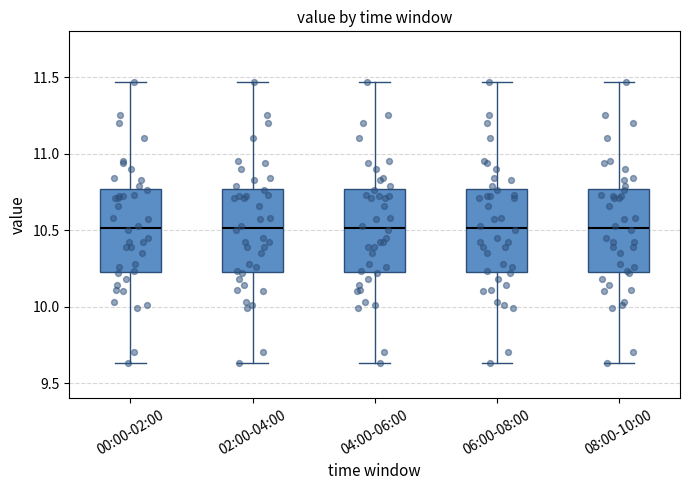

Where is the lower edge of the box for 04:00-06:00 on the y-axis? The values are not printed on the chart, so give them approximately, as read against the axis.

10.25